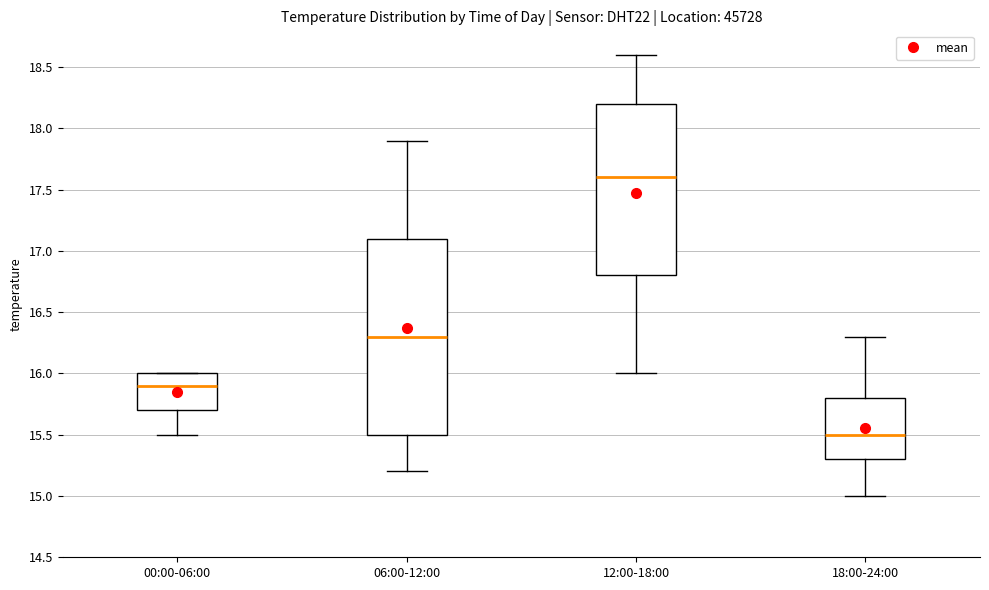

Which box has the lowest median line?

18:00-24:00